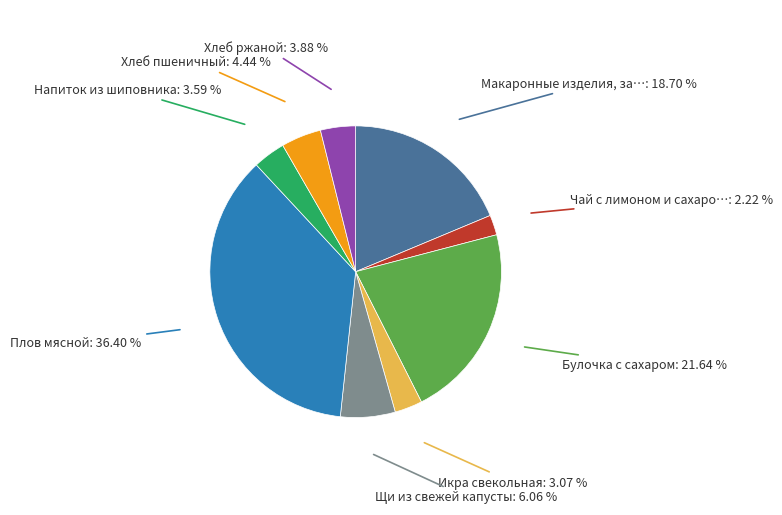

Does any single category account for the majority?

No